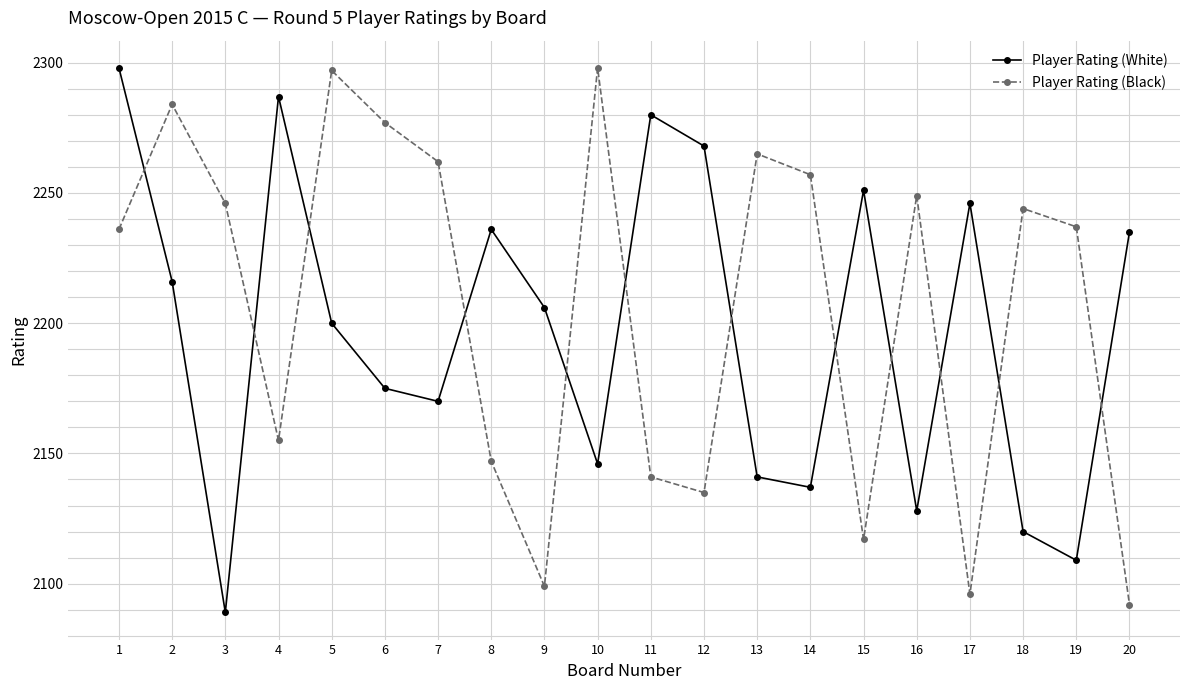

After their last crossing, which series has the higher values: Player Rating (Black) or Player Rating (White)?

Player Rating (White)